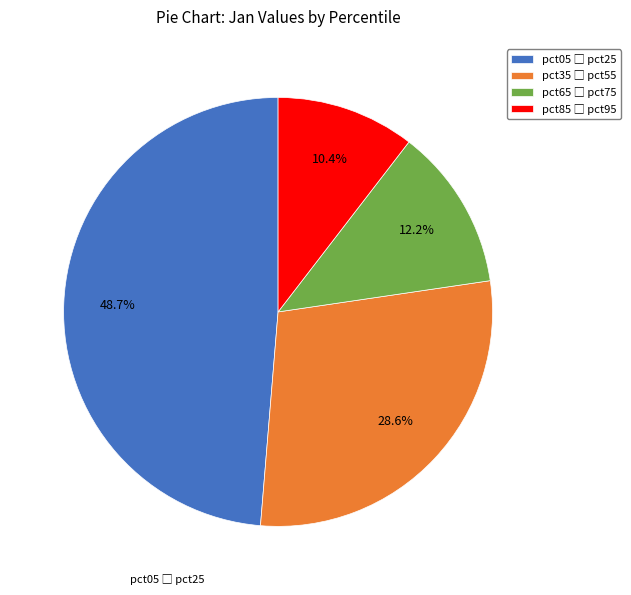

To the nearest percent, what is the difference between the largest and smallest slice percentages?

38%